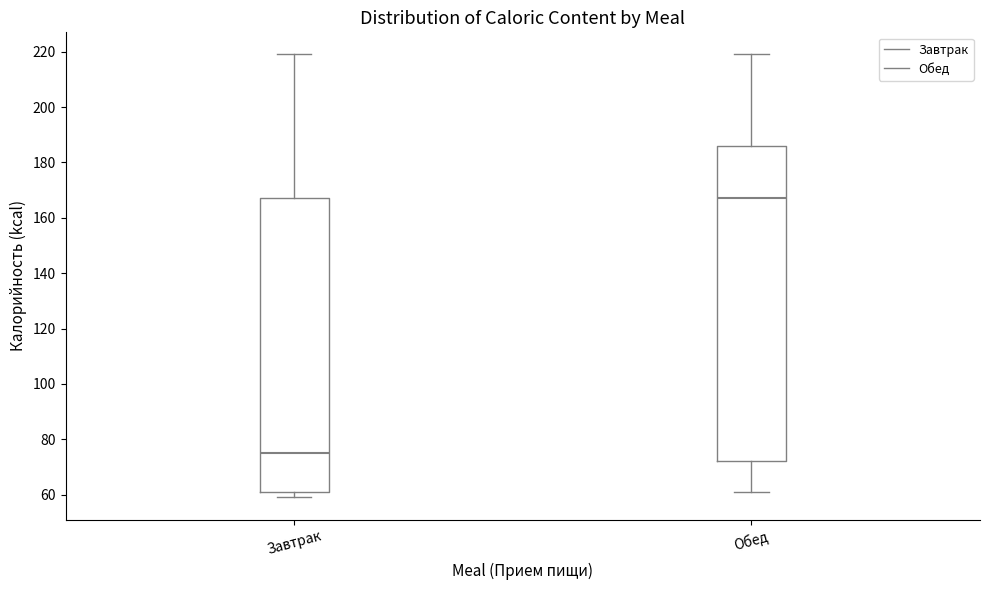

Where is the upper edge of the box for Обед on the y-axis? The values are not printed on the chart, so give them approximately, as read against the axis.

186